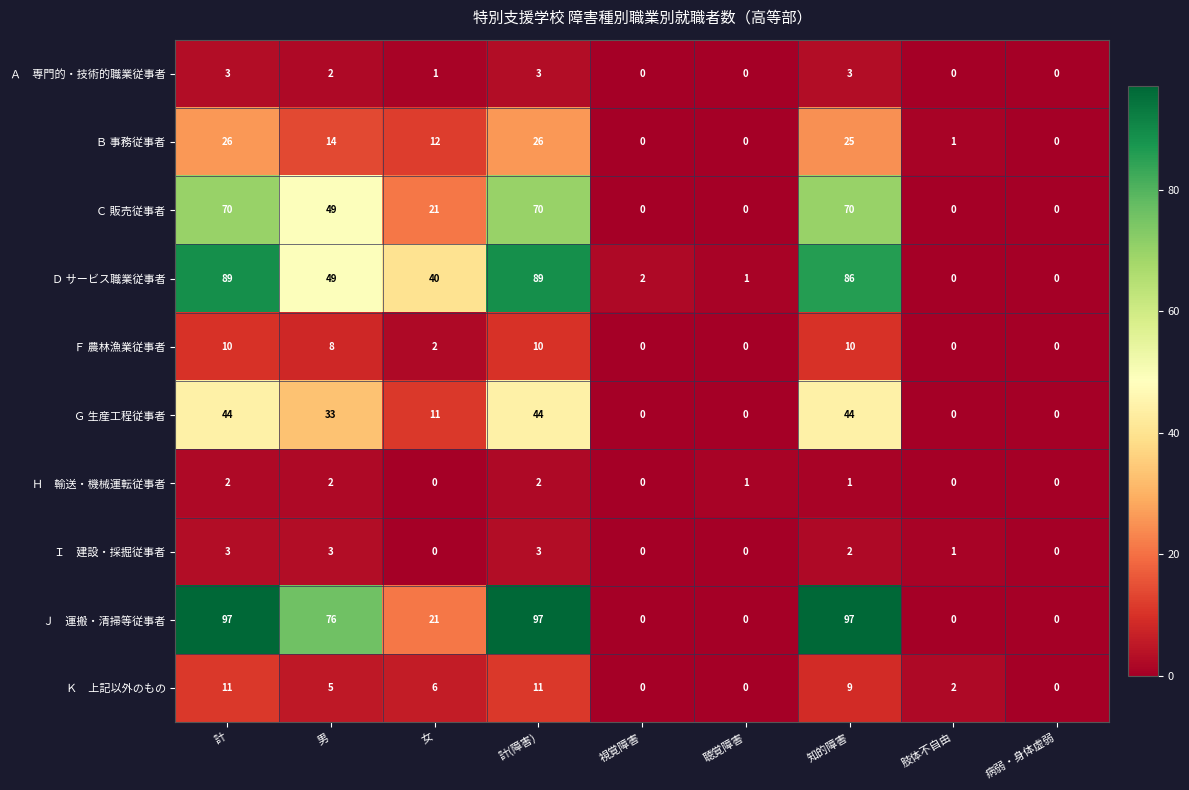

What is the total value across all series at 計(障害)?

355